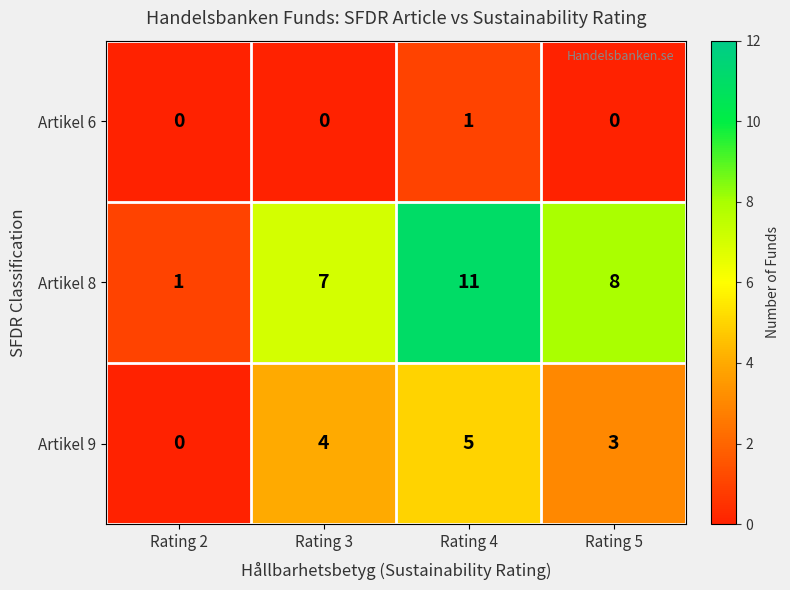

Where does the Artikel 8 series first go above 8?

Rating 4